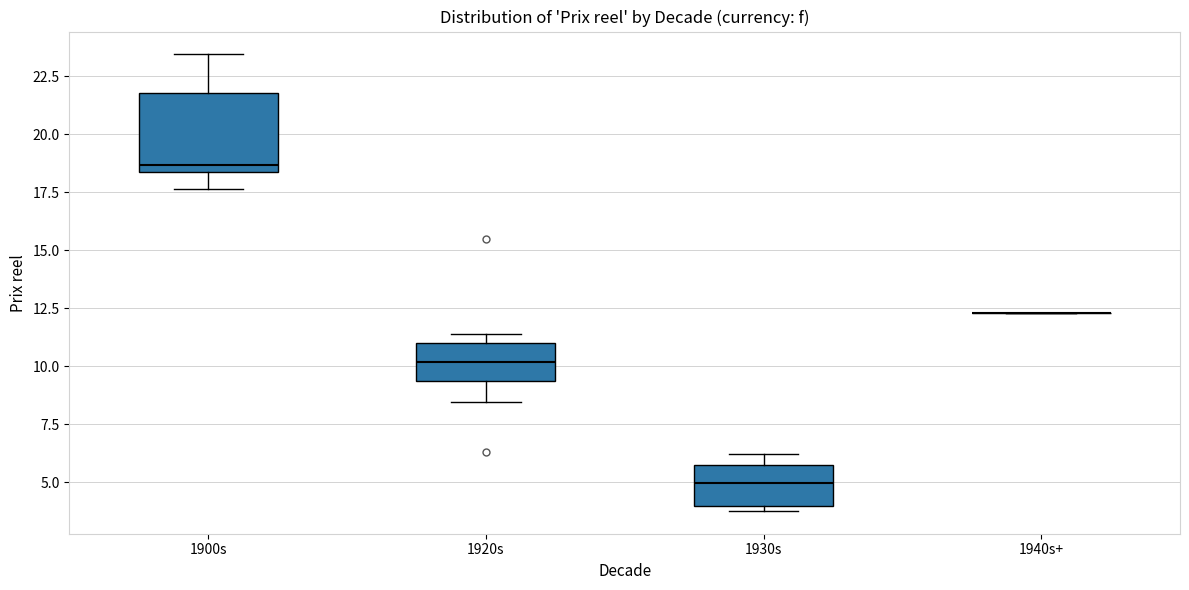

Which box is the tallest, from its lower edge to its upper edge?

1900s